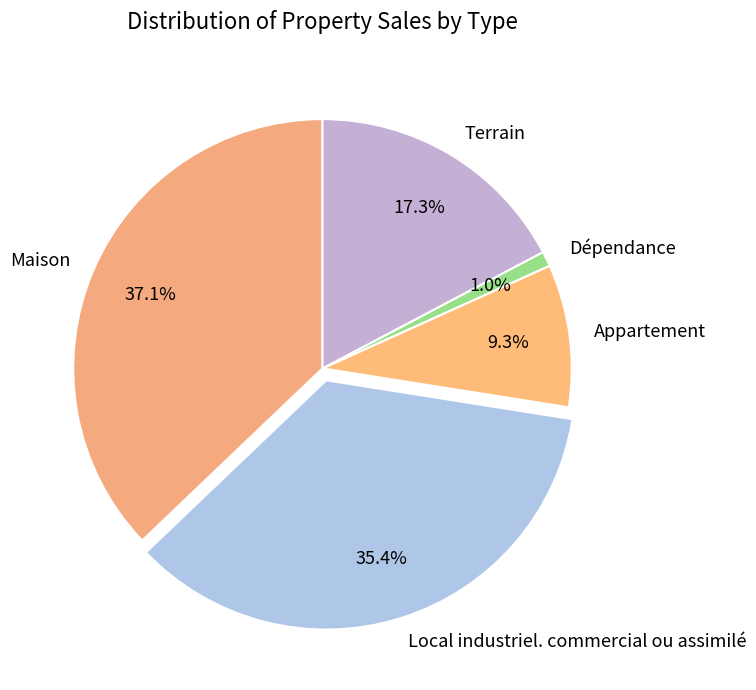

How much of the chart is everything except Appartement?

90.7%